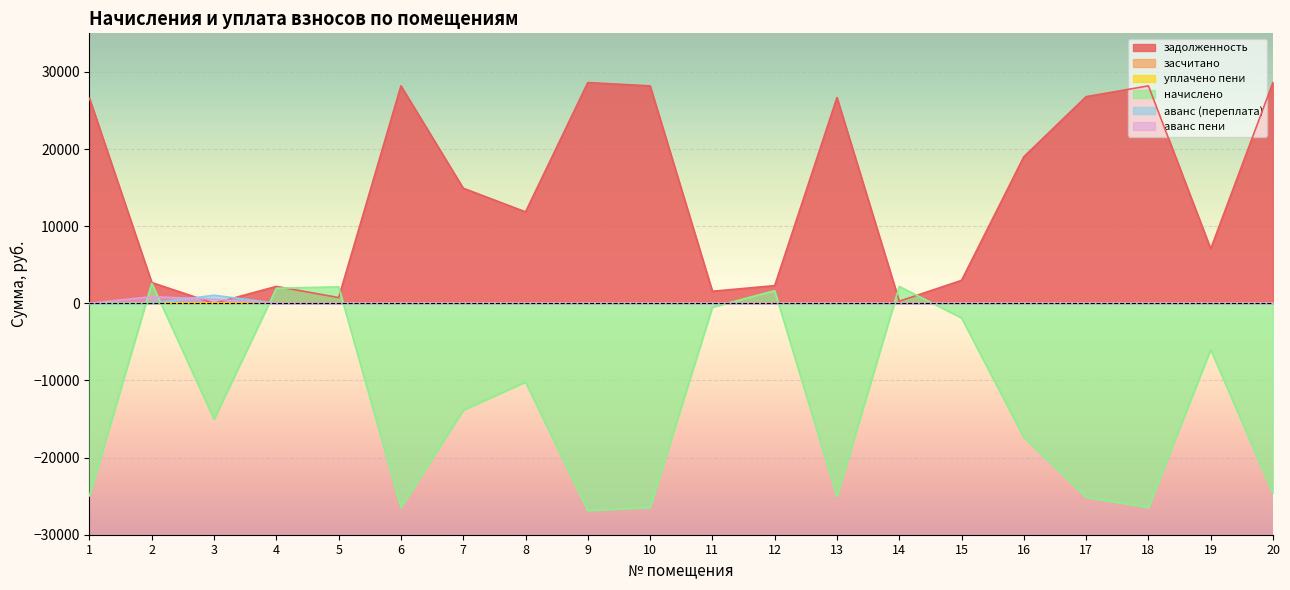

Reading right to left, list all the values displayed in this chart.

задолженность: 20=28646.6	19=7061.0	18=28190.9	17=26793.4	16=19006.4	15=2977.0	14=272.5	13=26672.0	12=2293.4	11=1560.9	10=28190.9	9=28616.0	8=11854.2	7=14922.7	6=28190.9	5=744.4	4=2193.4	3=0.0	2=2690.9	1=26571.1
начислено: 20=-24640.6	19=-5989.7	18=-26464.8	17=-25152.8	16=-17365.8	15=-1894.4	14=2188.0	13=-25039.0	12=1640.5	11=-504.4	10=-26464.8	9=-26863.9	8=-10210.0	7=-13851.3	6=-26464.8	5=2132.1	4=1952.2	3=-15027.2	2=2589.1	1=-24952.9
аванс (переплата): 20=0.0	19=0.0	18=0.0	17=0.0	16=0.0	15=0.0	14=0.0	13=0.0	12=0.0	11=0.0	10=0.0	9=0.0	8=0.0	7=0.0	6=0.0	5=0.0	4=0.0	3=1049.5	2=0.0	1=0.0
аванс пени: 20=0.0	19=0.0	18=0.0	17=0.0	16=0.0	15=0.0	14=0.0	13=0.0	12=0.0	11=0.0	10=0.0	9=0.0	8=0.0	7=0.0	6=0.0	5=0.0	4=0.0	3=525.0	2=863.0	1=0.0